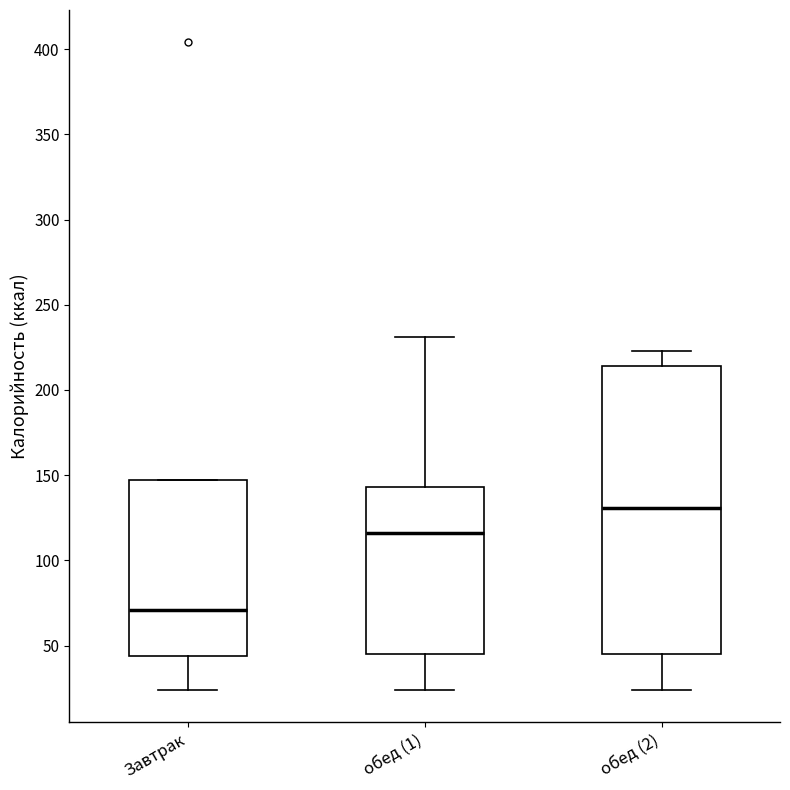

Reading left to right, transcribe this box plot: for each box, give where its median line is, the range the box spans, and where its two whiskers end, as read against the y-axis. The values are not printed on the chart, so give them approximately, as read against the axis.

Завтрак: median 70, box 45 to 145, whiskers 25 to 145
обед (1): median 115, box 45 to 145, whiskers 25 to 230
обед (2): median 130, box 45 to 215, whiskers 25 to 225